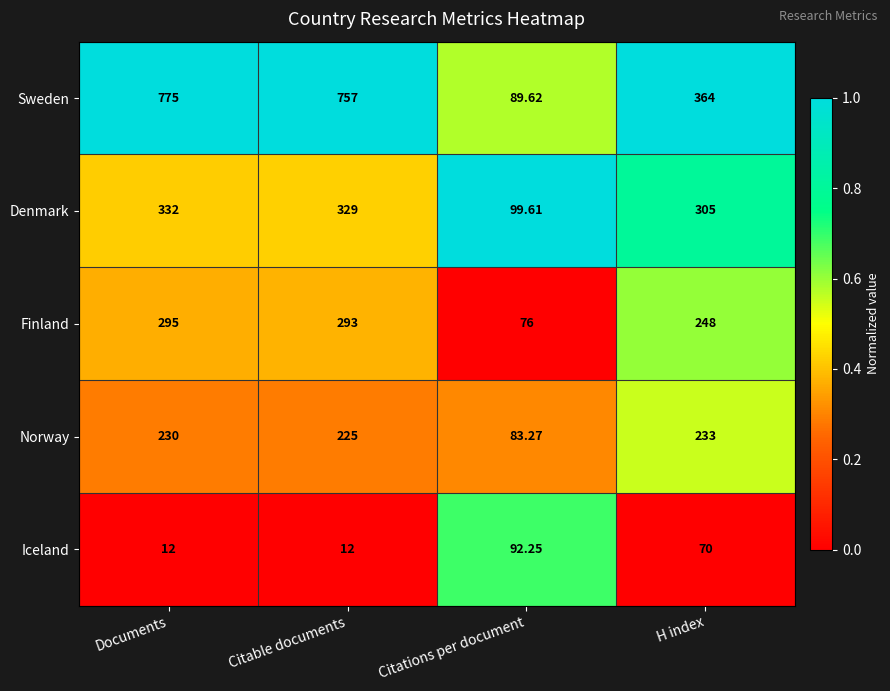

Rank the series by their maximum value, from lowest to highest.

Iceland, Norway, Finland, Denmark, Sweden